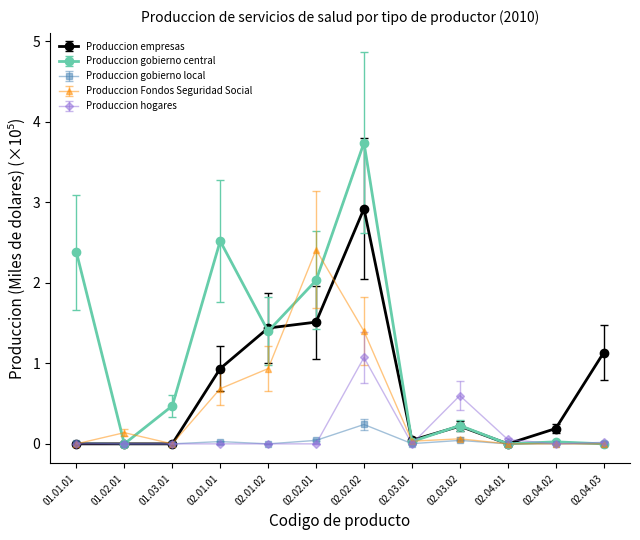

What is the difference between the highest and lowest values at 02.01.02?

1.4